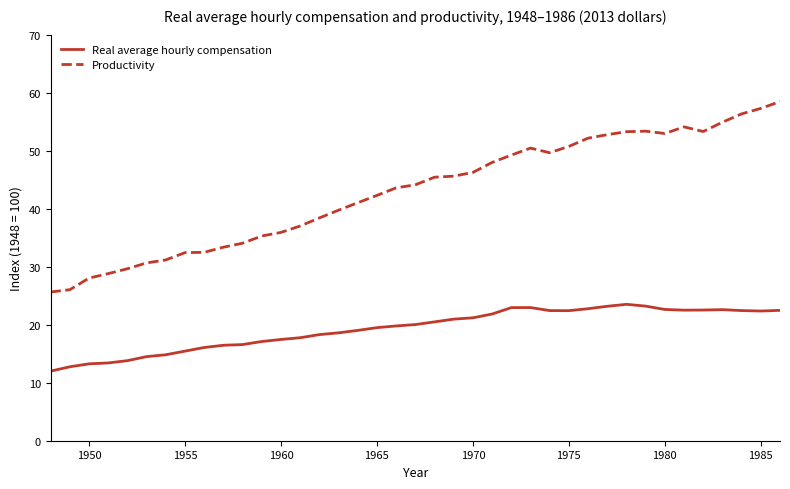

What is the highest value of the Real average hourly compensation series?

23.5